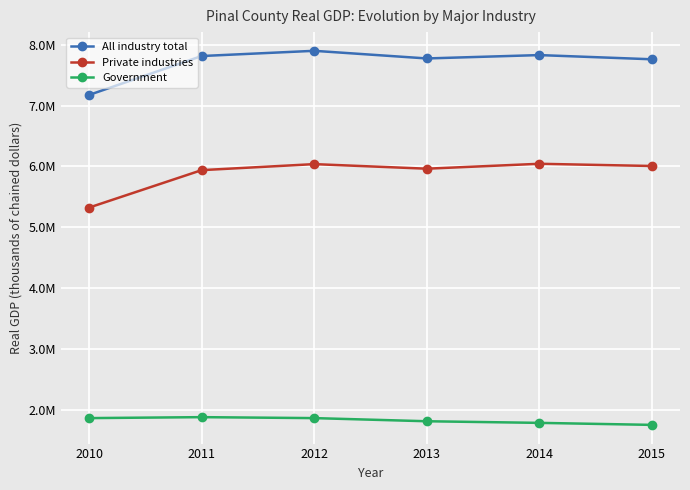

At 2012, list the series in order from smallest to largest.

Government, Private industries, All industry total